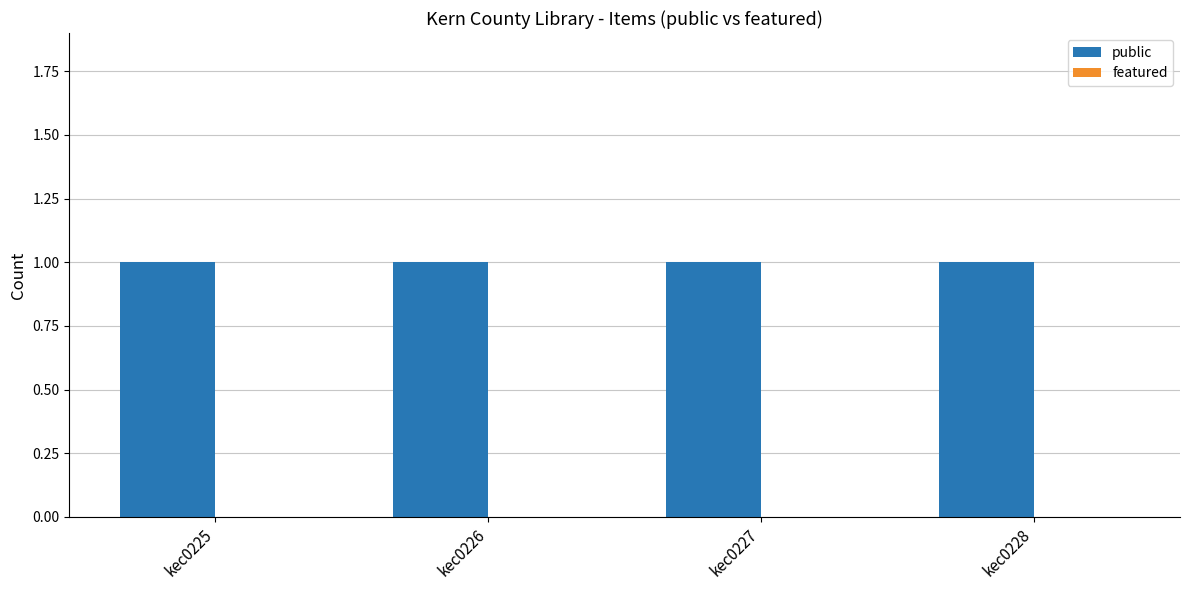

Reading left to right, extract all data points from this chart.

public: kec0225=1	kec0226=1	kec0227=1	kec0228=1
featured: kec0225=0	kec0226=0	kec0227=0	kec0228=0